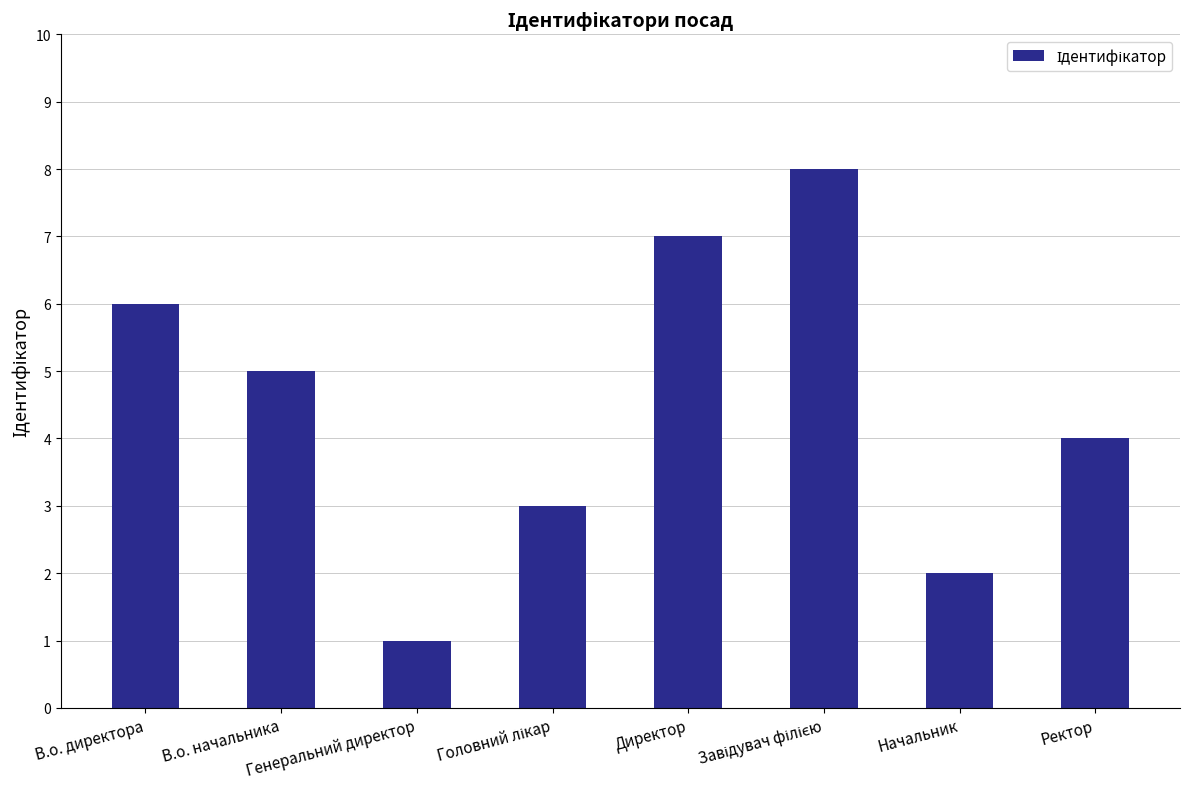

What is the change in value from В.о. директора to Ректор?

-2